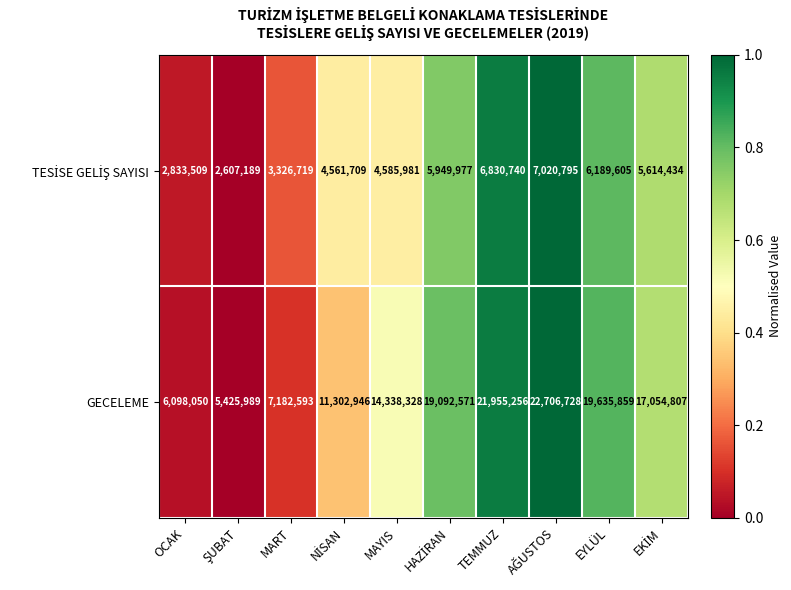

What is the minimum value for GECELEME?

5425989